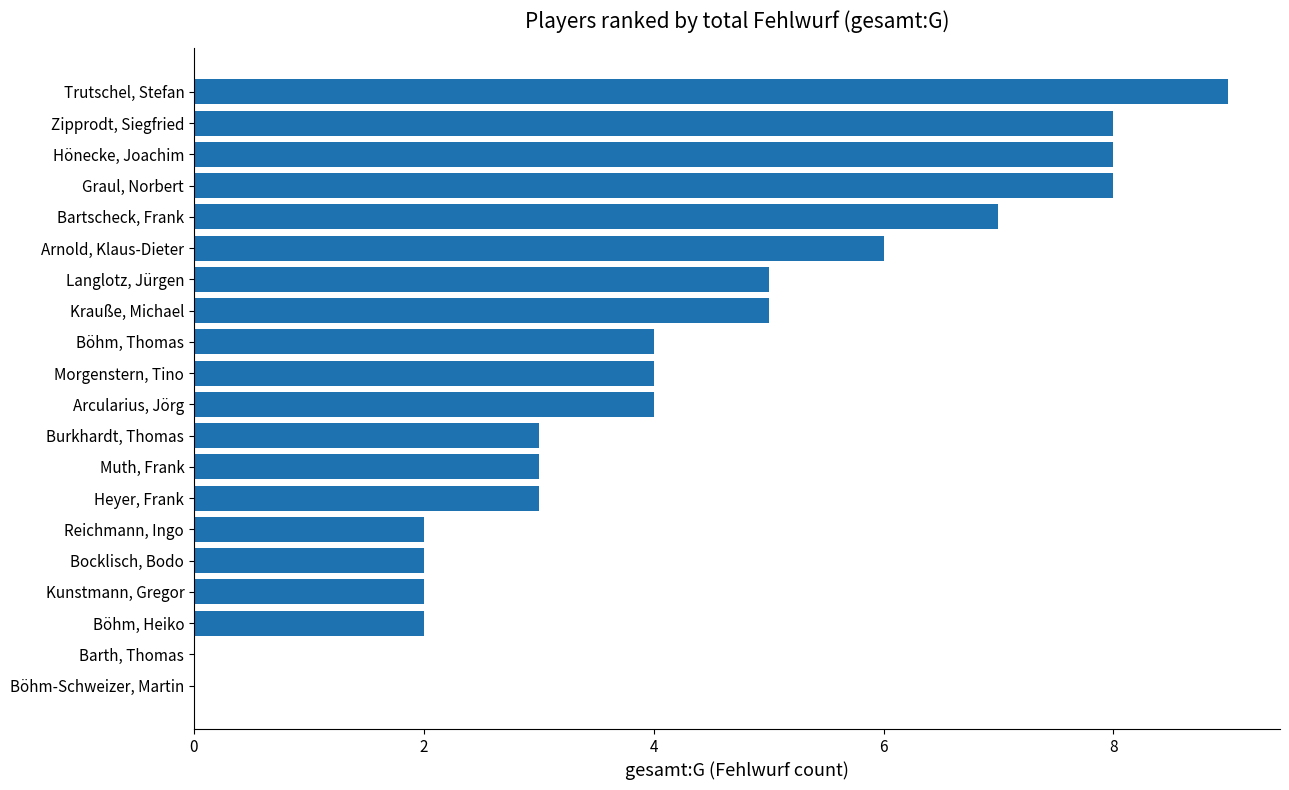

Are the bars horizontal?

Yes